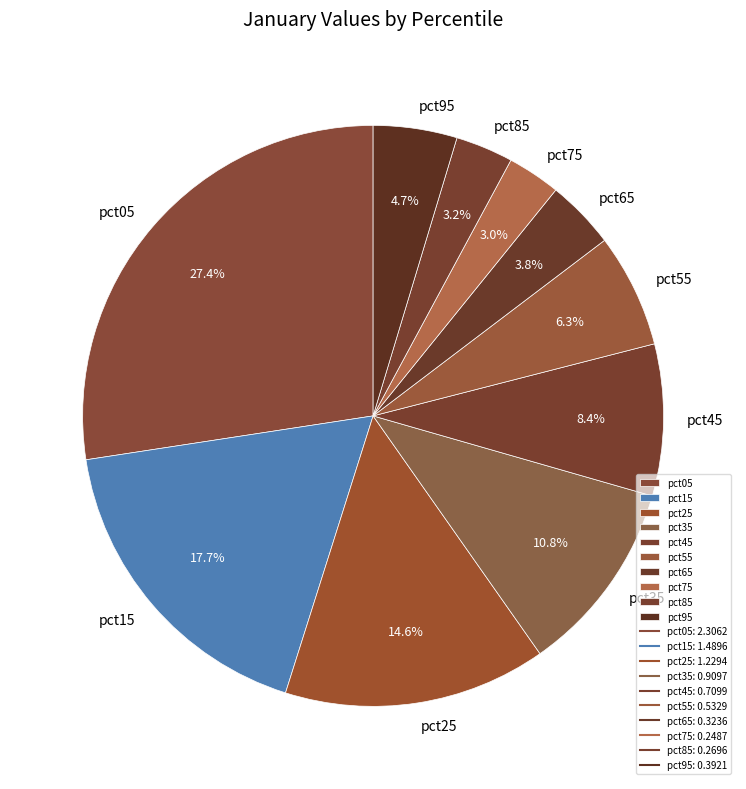

Which category has the biggest portion of the pie?

pct05